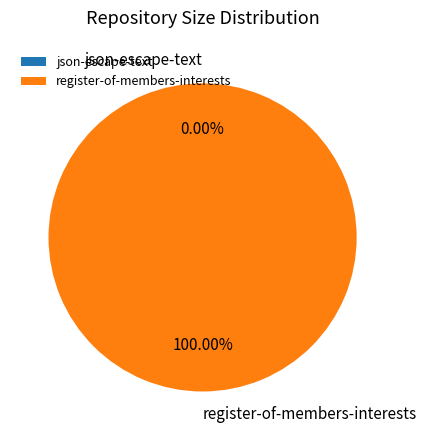

Rank the categories by value from highest to lowest.

register-of-members-interests, json-escape-text